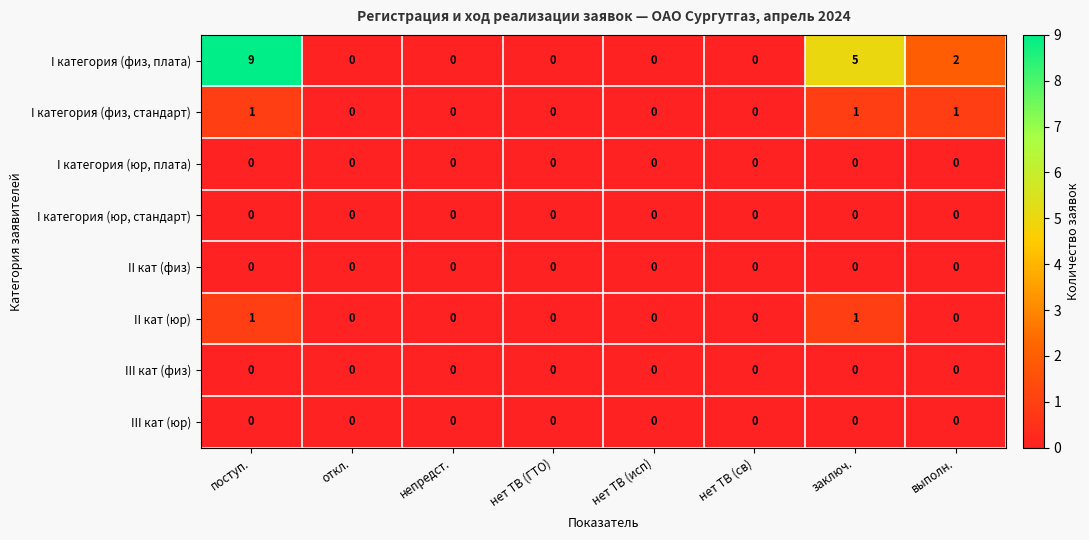

How many II кат (юр) values are between 0 and 1?

8